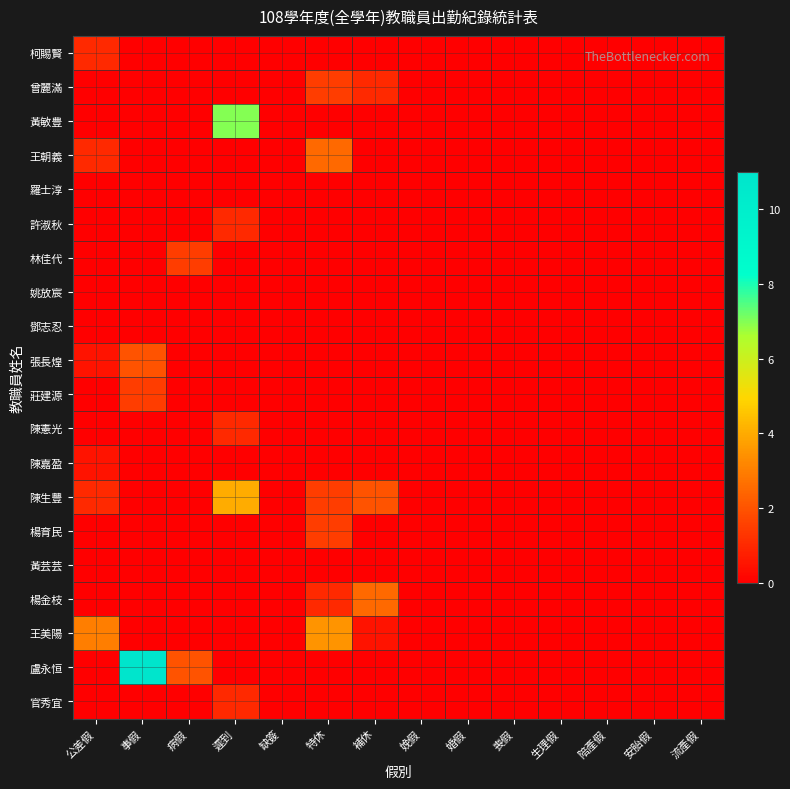

Reading left to right, transcribe all the data shown in this chart.

柯賜賢: 公差假=1.0	事假=0.0	病假=0.0	遲到=0.0	缺簽=0.0	特休=0.0	補休=0.0	娩假=0.0	婚假=0.0	喪假=0.0	生理假=0.0	陪產假=0.0	安胎假=0.0	流產假=0.0
曾麗滿: 公差假=0.0	事假=0.0	病假=0.0	遲到=0.0	缺簽=0.0	特休=1.5	補休=1.0	娩假=0.0	婚假=0.0	喪假=0.0	生理假=0.0	陪產假=0.0	安胎假=0.0	流產假=0.0
黃敏豊: 公差假=0.0	事假=0.0	病假=0.0	遲到=7.0	缺簽=0.0	特休=0.0	補休=0.0	娩假=0.0	婚假=0.0	喪假=0.0	生理假=0.0	陪產假=0.0	安胎假=0.0	流產假=0.0
王朝義: 公差假=1.0	事假=0.0	病假=0.0	遲到=0.0	缺簽=0.0	特休=2.5	補休=0.0	娩假=0.0	婚假=0.0	喪假=0.0	生理假=0.0	陪產假=0.0	安胎假=0.0	流產假=0.0
羅士淳: 公差假=0.0	事假=0.0	病假=0.0	遲到=0.0	缺簽=0.0	特休=0.0	補休=0.0	娩假=0.0	婚假=0.0	喪假=0.0	生理假=0.0	陪產假=0.0	安胎假=0.0	流產假=0.0
許淑秋: 公差假=0.0	事假=0.0	病假=0.0	遲到=1.0	缺簽=0.0	特休=0.0	補休=0.0	娩假=0.0	婚假=0.0	喪假=0.0	生理假=0.0	陪產假=0.0	安胎假=0.0	流產假=0.0
林佳代: 公差假=0.0	事假=0.0	病假=1.5	遲到=0.0	缺簽=0.0	特休=0.0	補休=0.0	娩假=0.0	婚假=0.0	喪假=0.0	生理假=0.0	陪產假=0.0	安胎假=0.0	流產假=0.0
姚放宸: 公差假=0.0	事假=0.0	病假=0.0	遲到=0.0	缺簽=0.0	特休=0.0	補休=0.0	娩假=0.0	婚假=0.0	喪假=0.0	生理假=0.0	陪產假=0.0	安胎假=0.0	流產假=0.0
鄧志忍: 公差假=0.0	事假=0.0	病假=0.0	遲到=0.0	缺簽=0.0	特休=0.0	補休=0.0	娩假=0.0	婚假=0.0	喪假=0.0	生理假=0.0	陪產假=0.0	安胎假=0.0	流產假=0.0
張長煌: 公差假=0.5	事假=2.0	病假=0.0	遲到=0.0	缺簽=0.0	特休=0.0	補休=0.0	娩假=0.0	婚假=0.0	喪假=0.0	生理假=0.0	陪產假=0.0	安胎假=0.0	流產假=0.0
莊建源: 公差假=0.0	事假=1.5	病假=0.0	遲到=0.0	缺簽=0.0	特休=0.0	補休=0.0	娩假=0.0	婚假=0.0	喪假=0.0	生理假=0.0	陪產假=0.0	安胎假=0.0	流產假=0.0
陳憲光: 公差假=0.0	事假=0.0	病假=0.0	遲到=1.0	缺簽=0.0	特休=0.0	補休=0.0	娩假=0.0	婚假=0.0	喪假=0.0	生理假=0.0	陪產假=0.0	安胎假=0.0	流產假=0.0
陳嘉盈: 公差假=0.5	事假=0.0	病假=0.0	遲到=0.0	缺簽=0.0	特休=0.0	補休=0.0	娩假=0.0	婚假=0.0	喪假=0.0	生理假=0.0	陪產假=0.0	安胎假=0.0	流產假=0.0
陳生豐: 公差假=1.0	事假=0.0	病假=0.0	遲到=4.0	缺簽=0.0	特休=1.5	補休=2.0	娩假=0.0	婚假=0.0	喪假=0.0	生理假=0.0	陪產假=0.0	安胎假=0.0	流產假=0.0
楊育民: 公差假=0.0	事假=0.0	病假=0.0	遲到=0.0	缺簽=0.0	特休=1.5	補休=0.0	娩假=0.0	婚假=0.0	喪假=0.0	生理假=0.0	陪產假=0.0	安胎假=0.0	流產假=0.0
黃芸芸: 公差假=0.0	事假=0.0	病假=0.0	遲到=0.0	缺簽=0.0	特休=0.0	補休=0.0	娩假=0.0	婚假=0.0	喪假=0.0	生理假=0.0	陪產假=0.0	安胎假=0.0	流產假=0.0
楊金枝: 公差假=0.0	事假=0.0	病假=0.0	遲到=0.0	缺簽=0.0	特休=1.0	補休=2.5	娩假=0.0	婚假=0.0	喪假=0.0	生理假=0.0	陪產假=0.0	安胎假=0.0	流產假=0.0
王美陽: 公差假=3.0	事假=0.0	病假=0.0	遲到=0.0	缺簽=0.0	特休=3.5	補休=0.5	娩假=0.0	婚假=0.0	喪假=0.0	生理假=0.0	陪產假=0.0	安胎假=0.0	流產假=0.0
盧永恒: 公差假=0.0	事假=11.0	病假=2.0	遲到=0.0	缺簽=0.0	特休=0.0	補休=0.0	娩假=0.0	婚假=0.0	喪假=0.0	生理假=0.0	陪產假=0.0	安胎假=0.0	流產假=0.0
官秀宜: 公差假=0.0	事假=0.0	病假=0.0	遲到=1.0	缺簽=0.0	特休=0.0	補休=0.0	娩假=0.0	婚假=0.0	喪假=0.0	生理假=0.0	陪產假=0.0	安胎假=0.0	流產假=0.0